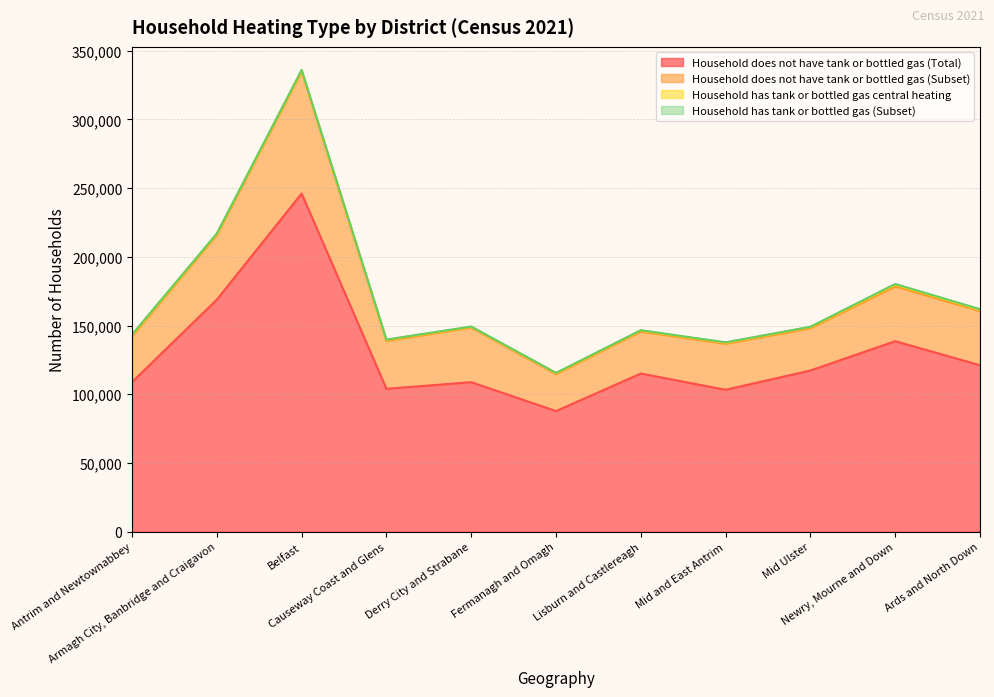

Is it true that Household has tank or bottled gas (Subset) equals 467 at Newry, Mourne and Down?

True